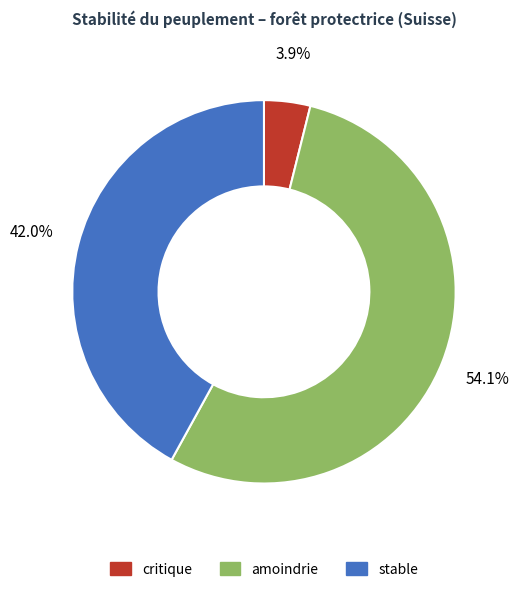

Is it true that critique is 4% of the pie?

True